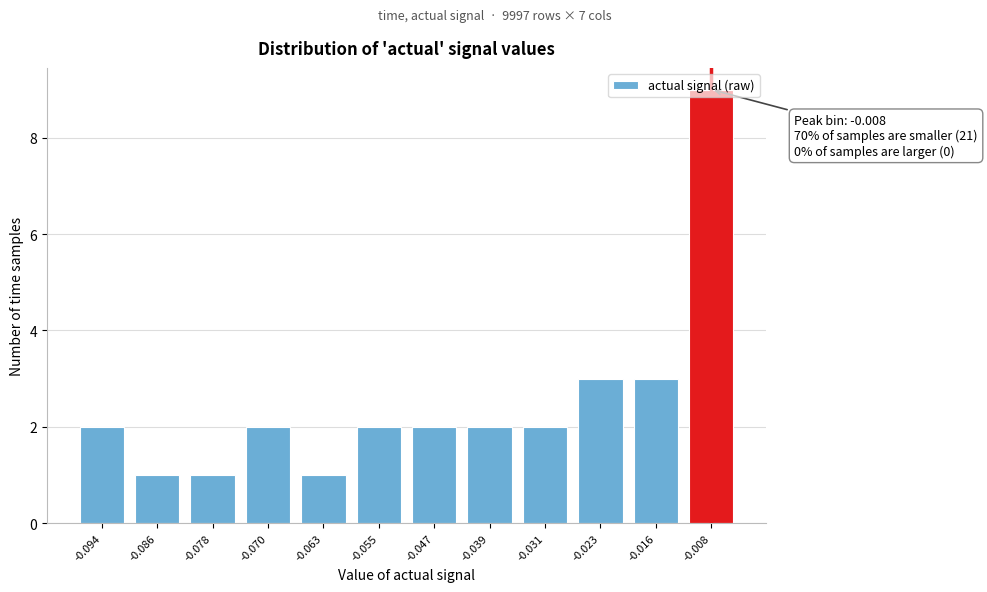

What is the change in value from -0.039 to -0.016?

+1